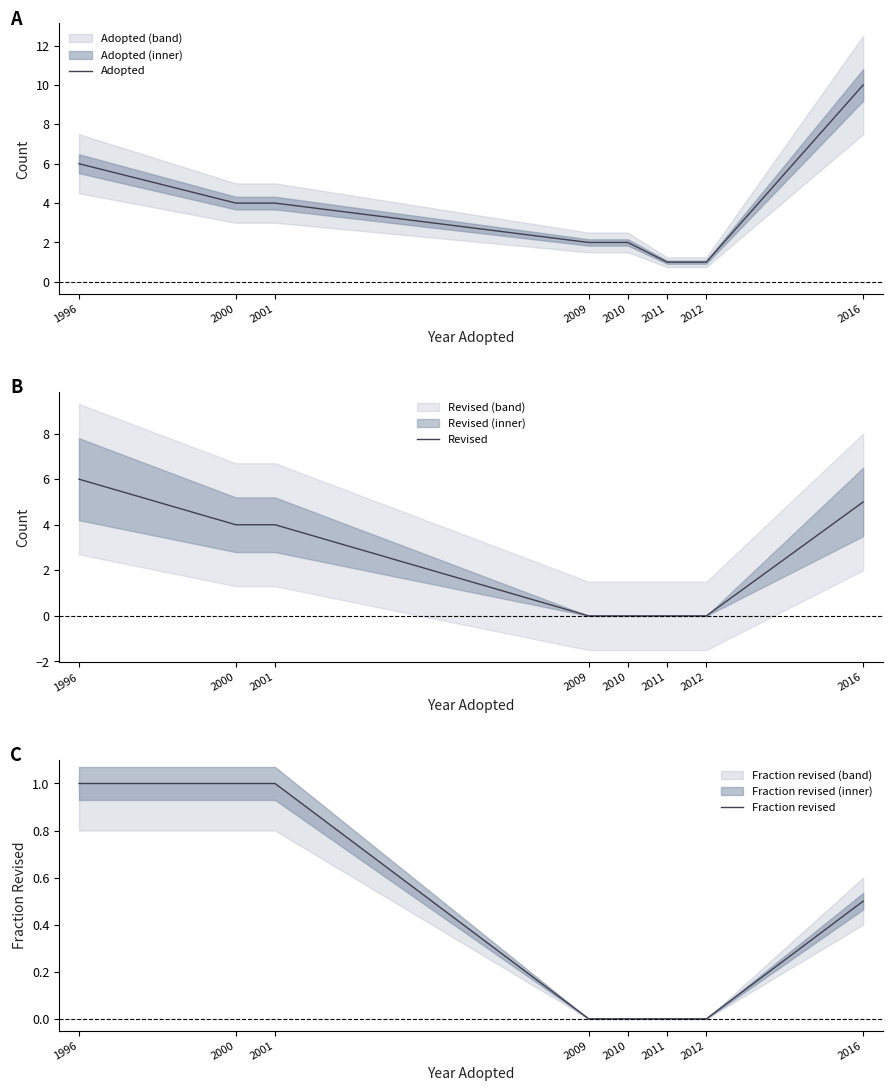

Reading right to left, extract all data points from this chart.

Adopted: 2016=10.0	2012=1.0	2011=1.0	2010=2.0	2009=2.0	2001=4.0	2000=4.0	1996=6.0
Revised: 2016=5.0	2012=0.0	2011=0.0	2010=0.0	2009=0.0	2001=4.0	2000=4.0	1996=6.0
Fraction revised: 2016=0.5	2012=0.0	2011=0.0	2010=0.0	2009=0.0	2001=1.0	2000=1.0	1996=1.0